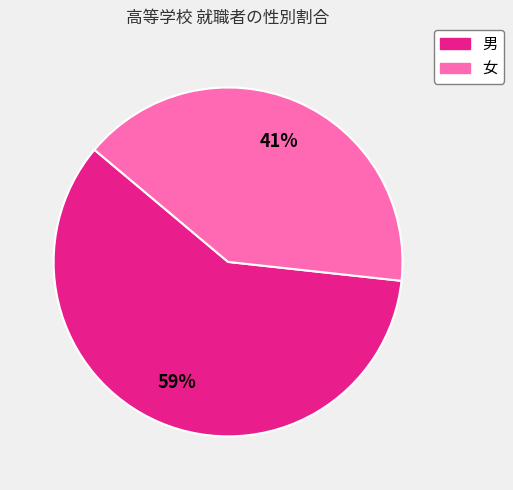

What is the largest slice in the pie chart?

男